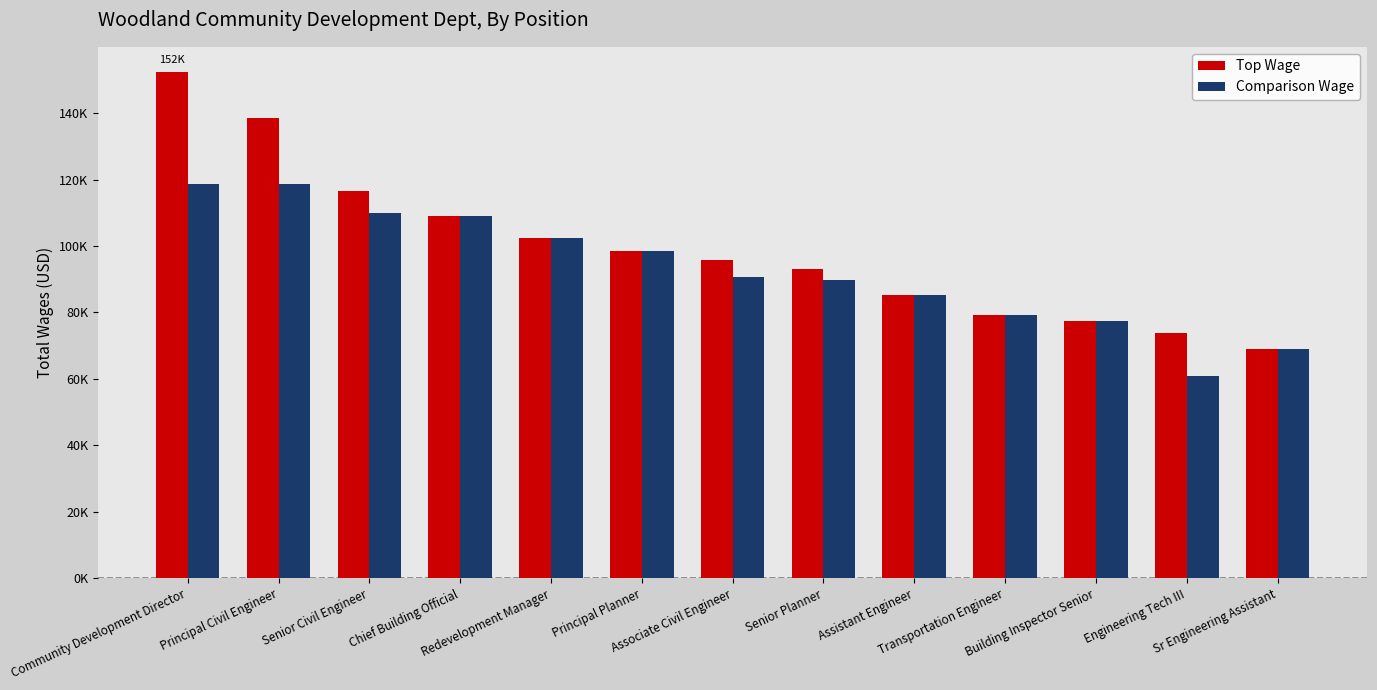

Between Community Development Director and Engineering Tech III, which series saw the biggest shift?

Top Wage